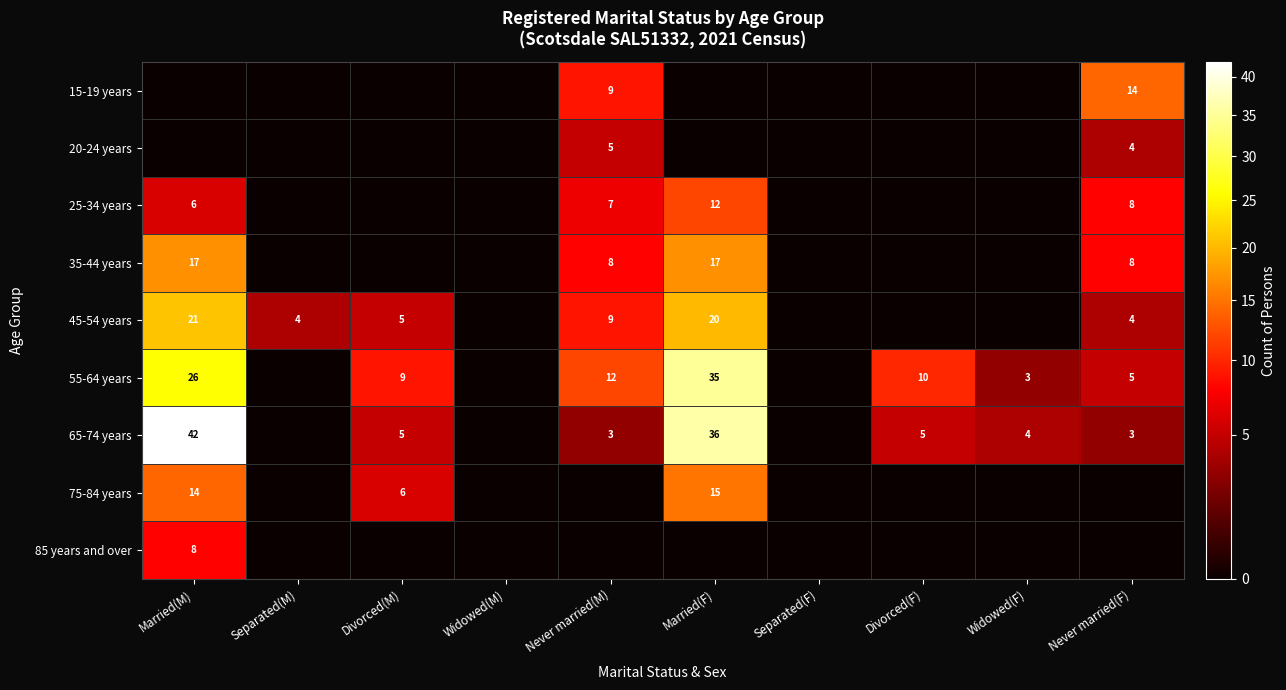

The value of 45-54 years at Separated(M) is 2. True or false?

False